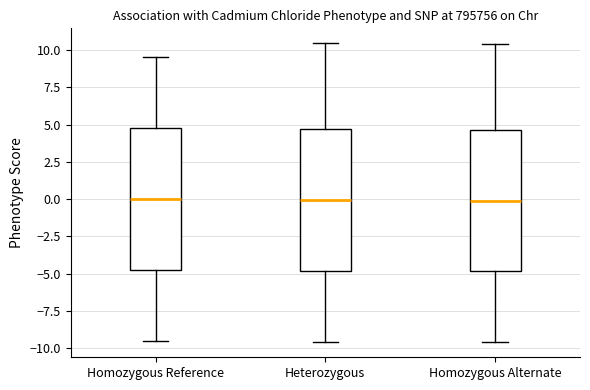

Where does the median line of the box for Heterozygous sit on the y-axis? The values are not printed on the chart, so give them approximately, as read against the axis.

0.0